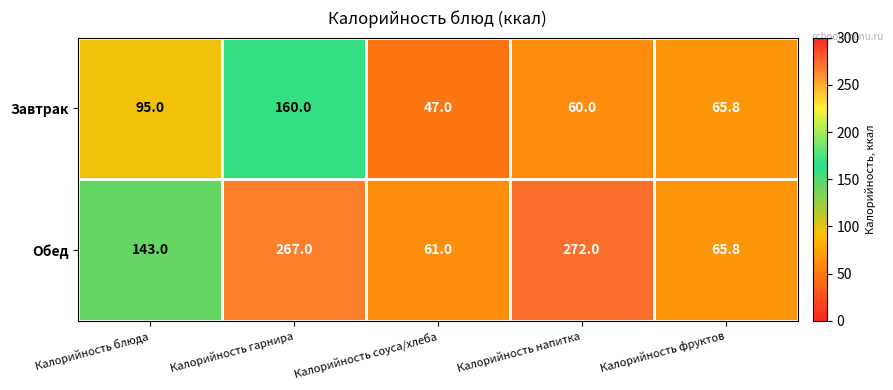

Which series has the largest range (max minus min)?

Обед